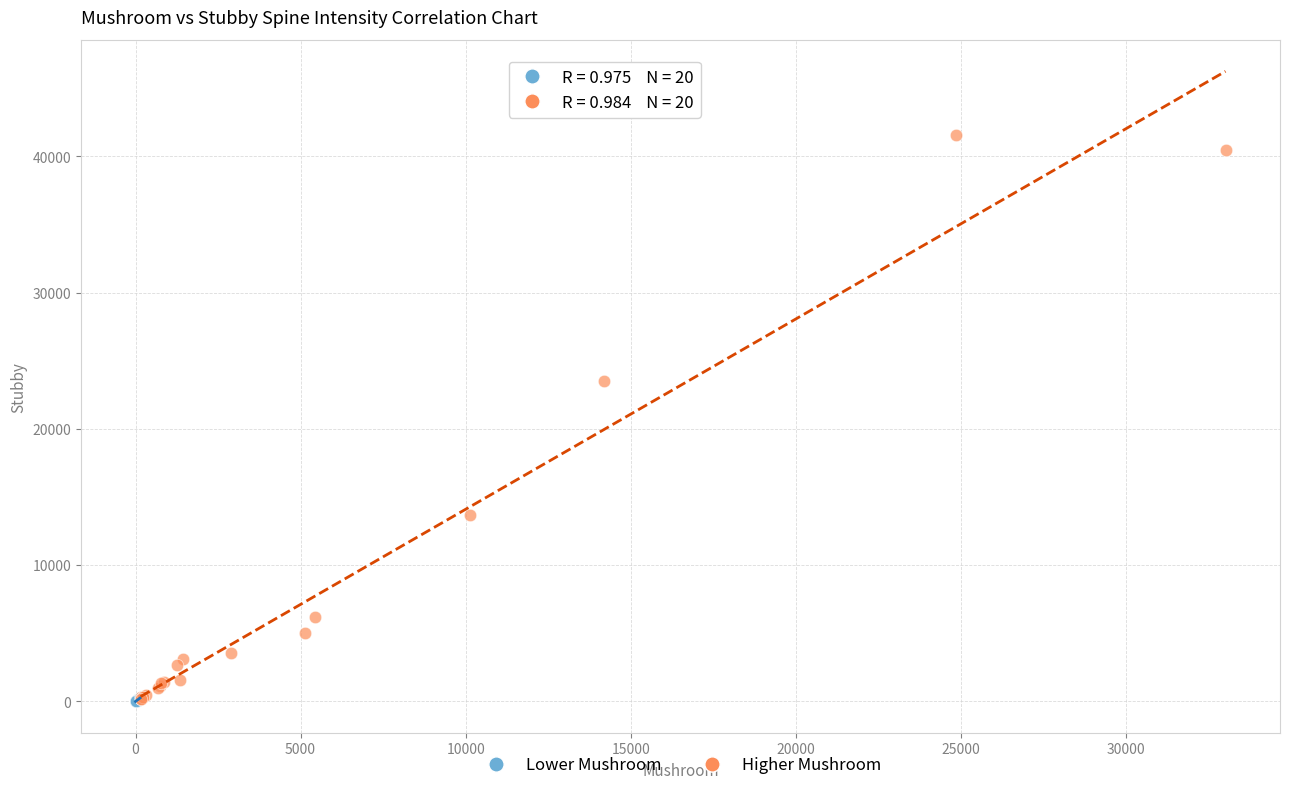

Which series has the largest Y range (max minus min)?

Higher Mushroom